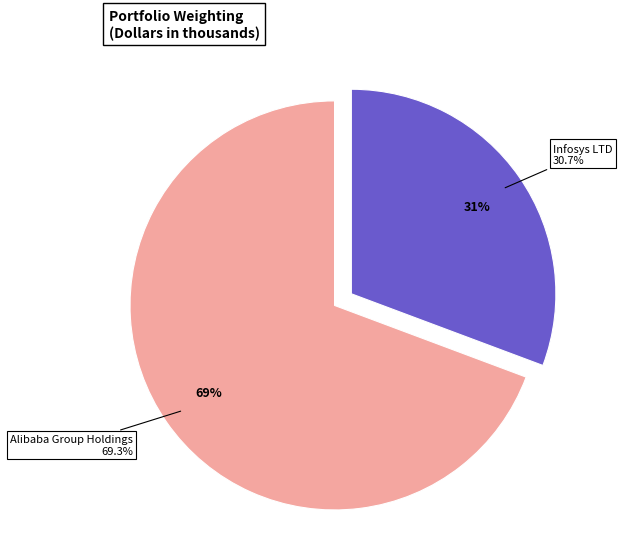

Which category has the smallest portion of the pie?

Infosys LTD